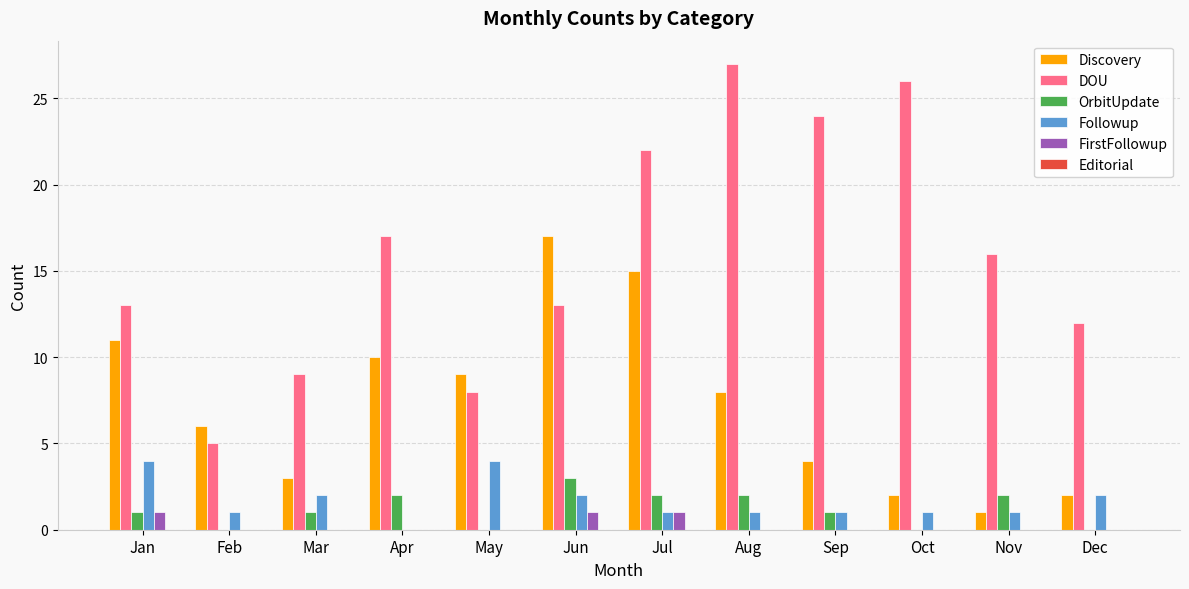

Between Jan and Sep, which series saw the biggest shift?

DOU